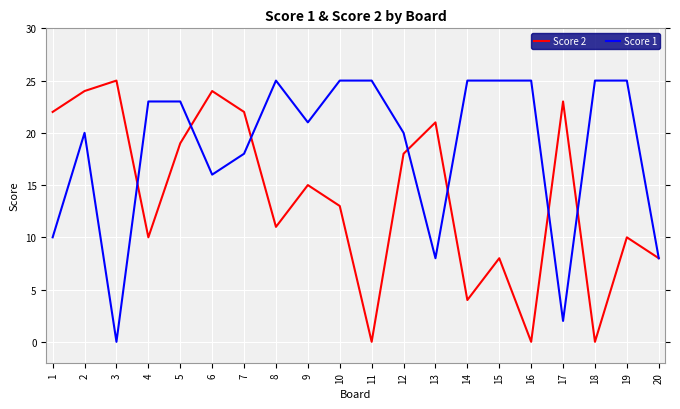

True or false: Score 1 has a value of 5 at 2.

False